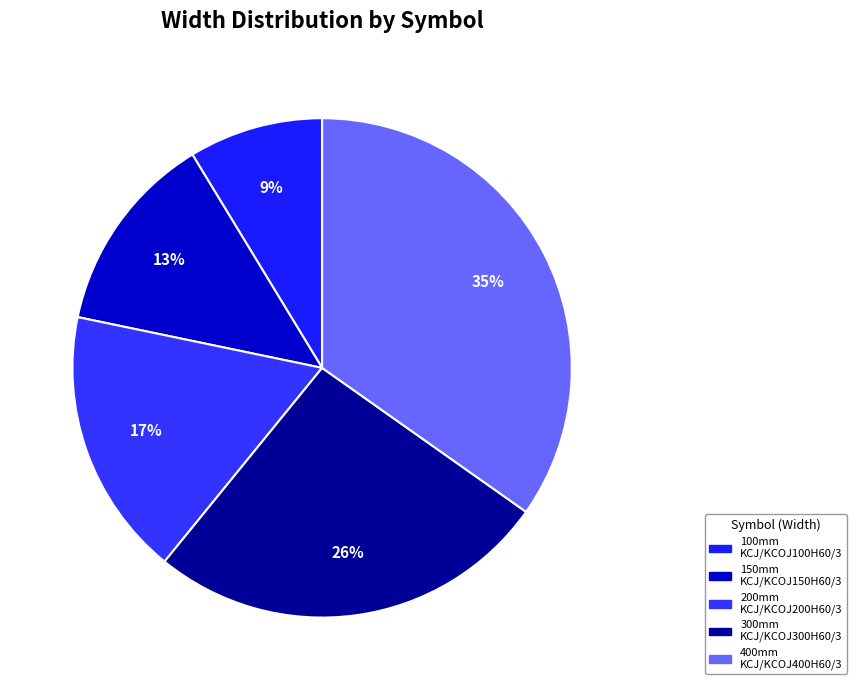

Count the number of slices in the pie.

5